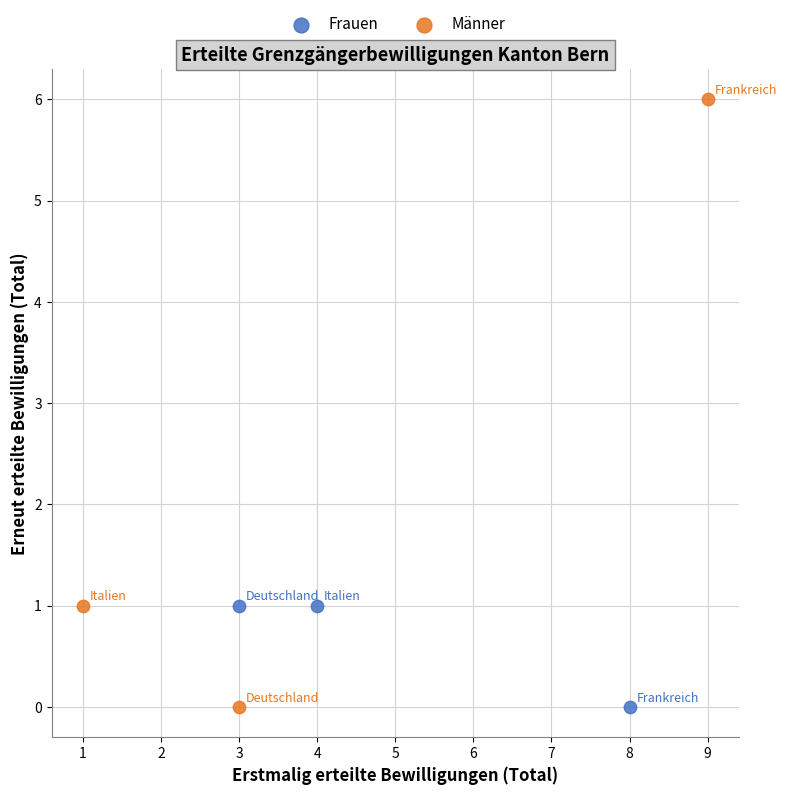

Which series has the widest spread of Y values?

Männer